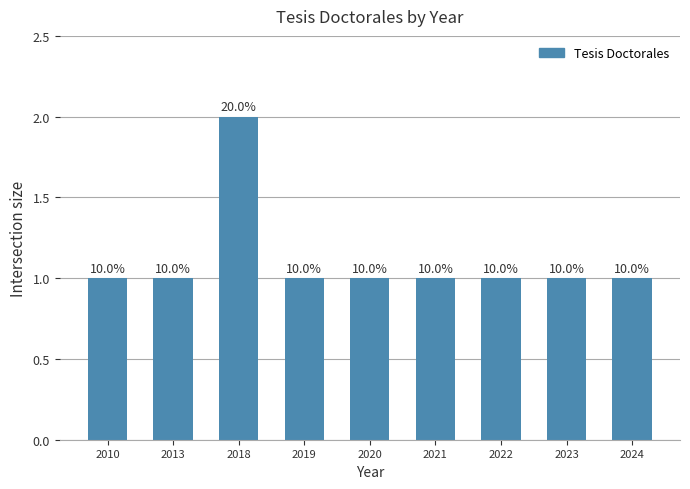

What is the value of the 5th bar from the left?

1